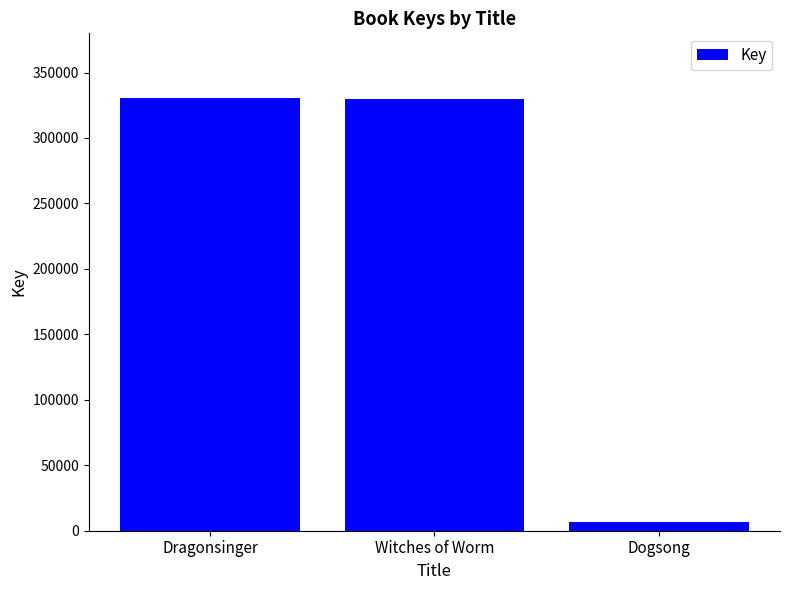

At which category does the chart reach its minimum across all series?

Dogsong